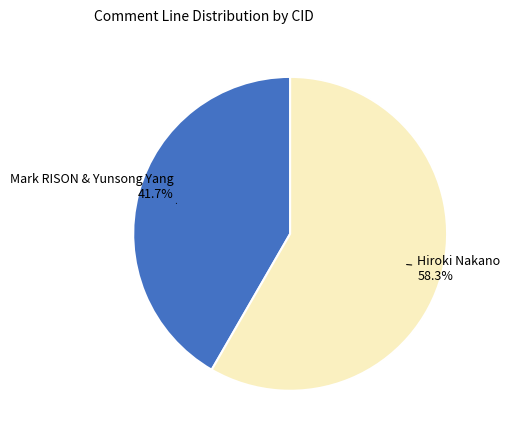

Does any single category account for the majority?

Yes